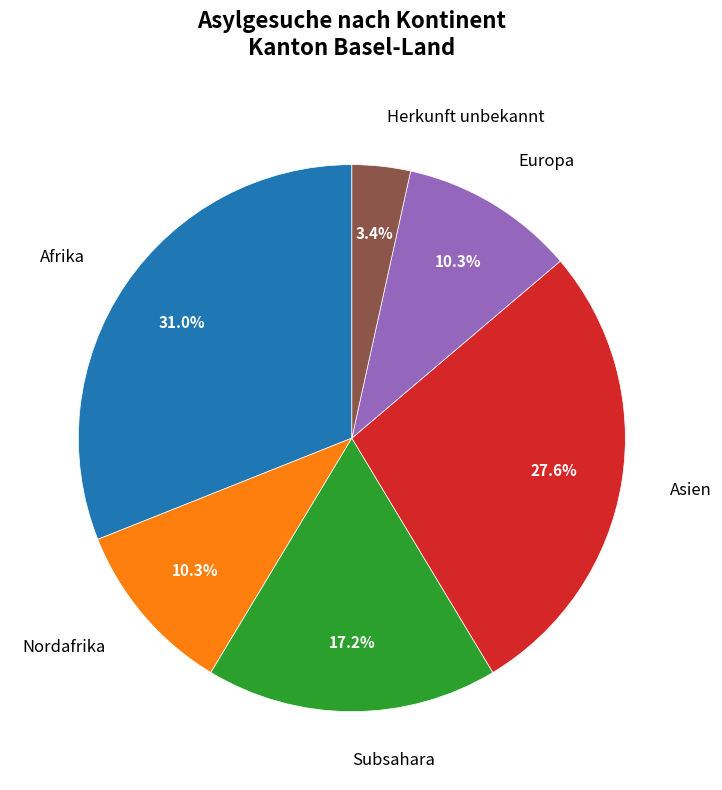

Combined, do Asien and Nordafrika account for over 50%?

No